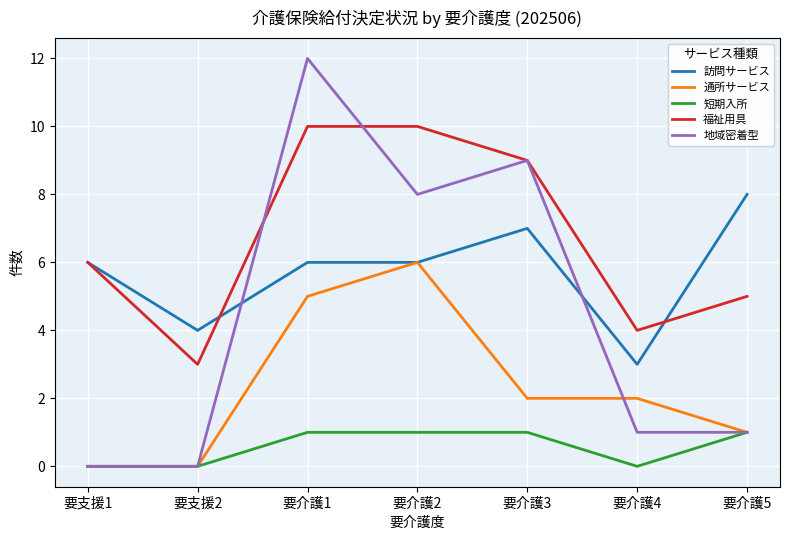

What is the sum of all 福祉用具 values?

47